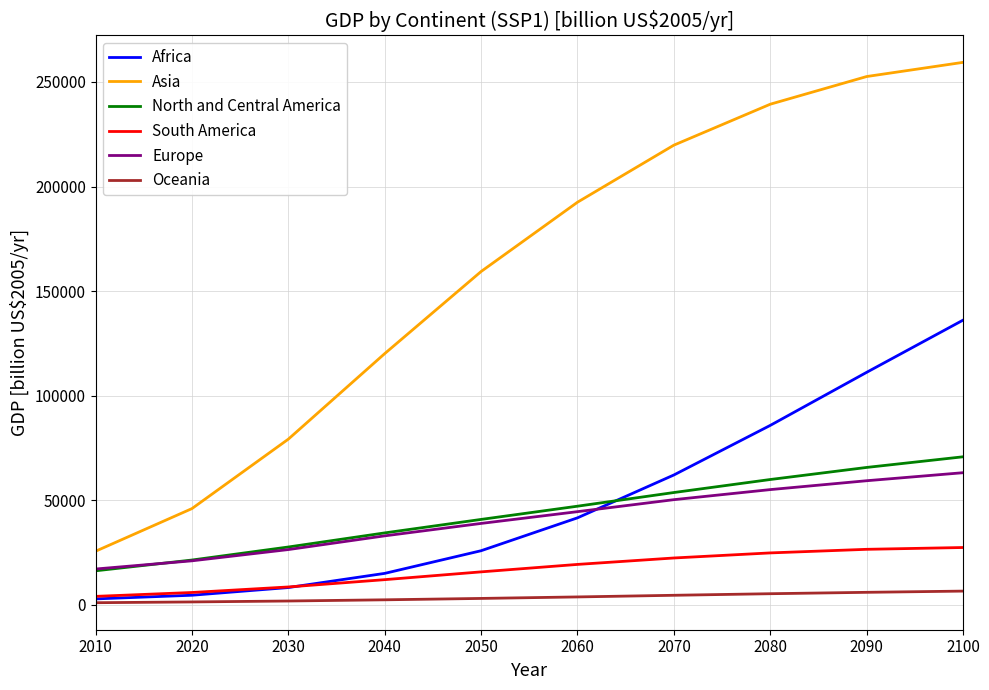

True or false: Europe and Oceania cross at least once.

False